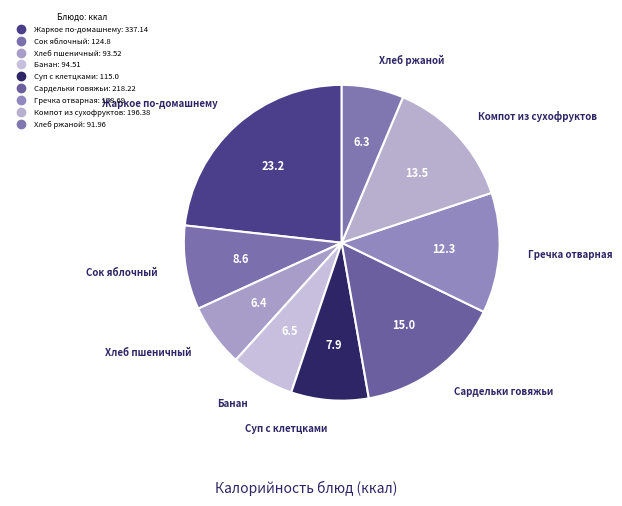

To the nearest percent, what percentage of the pie is Жаркое по-домашнему?

23%